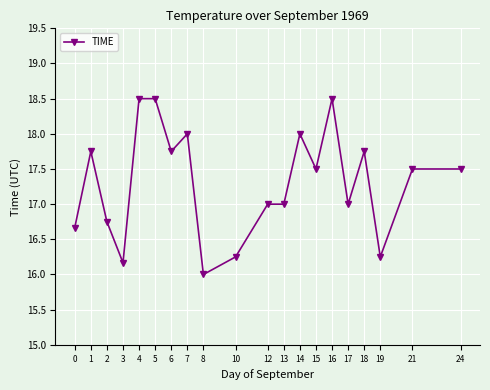

Between 10 and 24, which is larger?

24